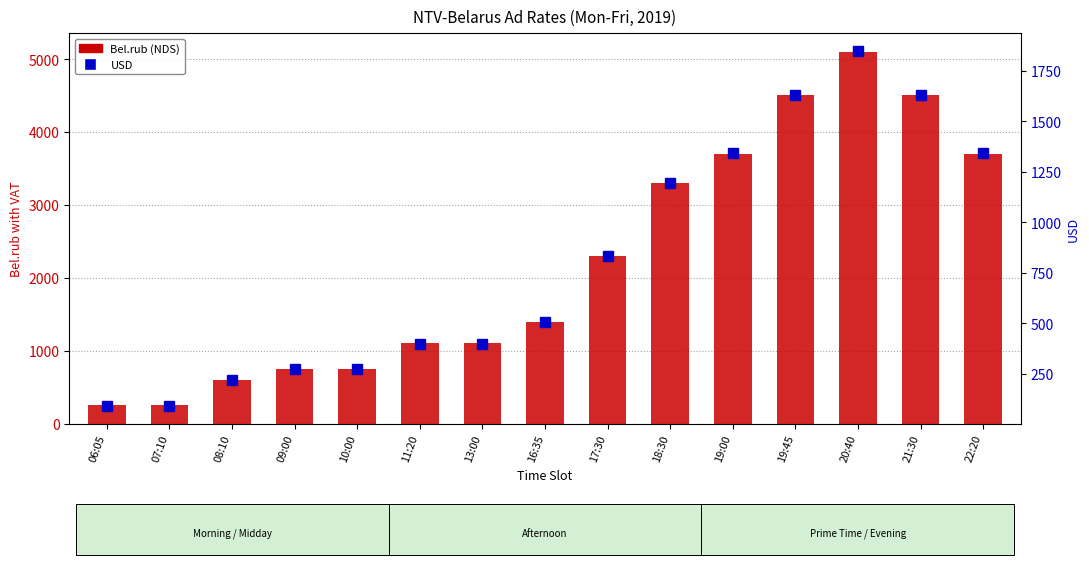

Which series has the largest total across all categories?

Bel.rub (NDS)